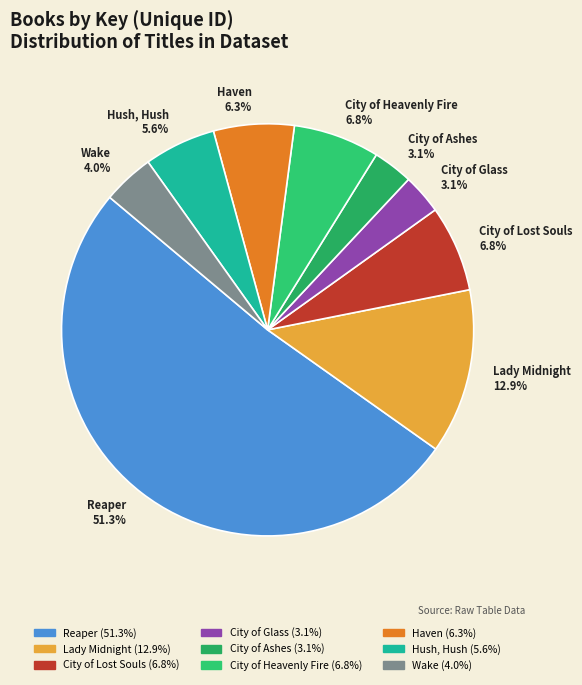

Does Reaper account for over 50% of the chart?

Yes